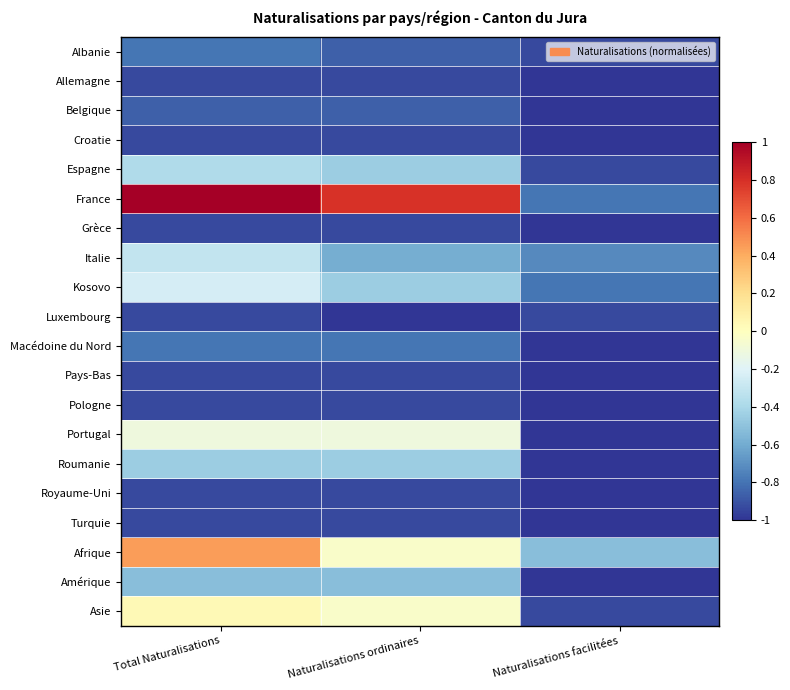

Reading left to right, extract all data points from this chart.

Albanie: Total Naturalisations=-0.8	Naturalisations ordinaires=-0.9	Naturalisations facilitées=-0.9
Allemagne: Total Naturalisations=-0.9	Naturalisations ordinaires=-0.9	Naturalisations facilitées=-1.0
Belgique: Total Naturalisations=-0.9	Naturalisations ordinaires=-0.9	Naturalisations facilitées=-1.0
Croatie: Total Naturalisations=-0.9	Naturalisations ordinaires=-0.9	Naturalisations facilitées=-1.0
Espagne: Total Naturalisations=-0.4	Naturalisations ordinaires=-0.4	Naturalisations facilitées=-0.9
France: Total Naturalisations=1.0	Naturalisations ordinaires=0.8	Naturalisations facilitées=-0.8
Grèce: Total Naturalisations=-0.9	Naturalisations ordinaires=-0.9	Naturalisations facilitées=-1.0
Italie: Total Naturalisations=-0.3	Naturalisations ordinaires=-0.6	Naturalisations facilitées=-0.7
Kosovo: Total Naturalisations=-0.2	Naturalisations ordinaires=-0.4	Naturalisations facilitées=-0.8
Luxembourg: Total Naturalisations=-0.9	Naturalisations ordinaires=-1.0	Naturalisations facilitées=-0.9
Macédoine du Nord: Total Naturalisations=-0.8	Naturalisations ordinaires=-0.8	Naturalisations facilitées=-1.0
Pays-Bas: Total Naturalisations=-0.9	Naturalisations ordinaires=-0.9	Naturalisations facilitées=-1.0
Pologne: Total Naturalisations=-0.9	Naturalisations ordinaires=-0.9	Naturalisations facilitées=-1.0
Portugal: Total Naturalisations=-0.1	Naturalisations ordinaires=-0.1	Naturalisations facilitées=-1.0
Roumanie: Total Naturalisations=-0.4	Naturalisations ordinaires=-0.4	Naturalisations facilitées=-1.0
Royaume-Uni: Total Naturalisations=-0.9	Naturalisations ordinaires=-0.9	Naturalisations facilitées=-1.0
Turquie: Total Naturalisations=-0.9	Naturalisations ordinaires=-0.9	Naturalisations facilitées=-1.0
Afrique: Total Naturalisations=0.4	Naturalisations ordinaires=-0.0	Naturalisations facilitées=-0.5
Amérique: Total Naturalisations=-0.5	Naturalisations ordinaires=-0.5	Naturalisations facilitées=-1.0
Asie: Total Naturalisations=0.0	Naturalisations ordinaires=-0.0	Naturalisations facilitées=-0.9